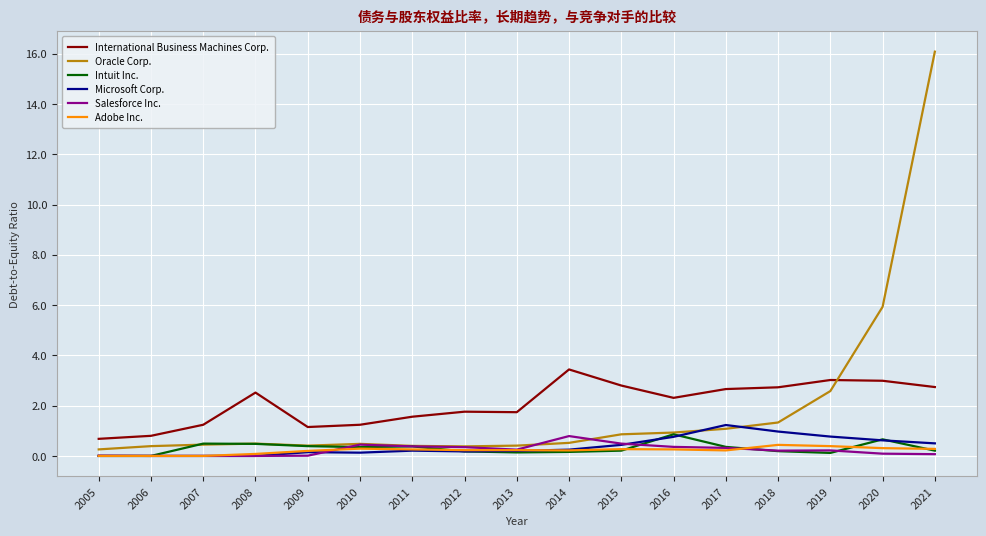

Which series has the largest range (max minus min)?

Oracle Corp.